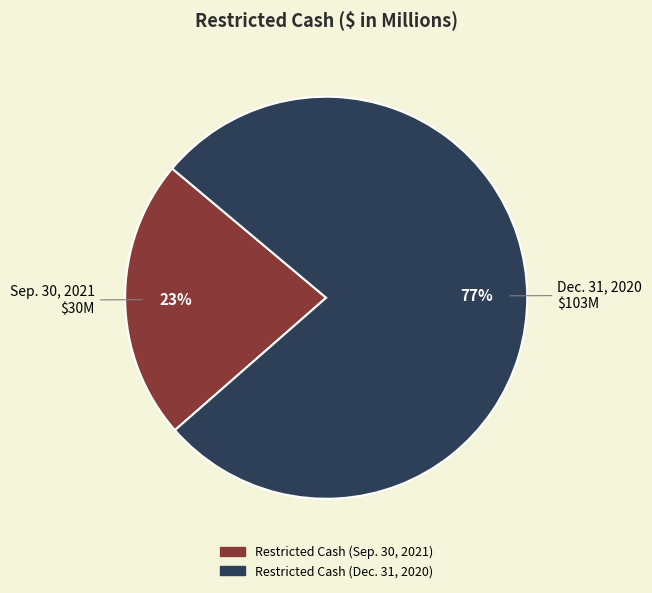

How many segments does this pie chart have?

2